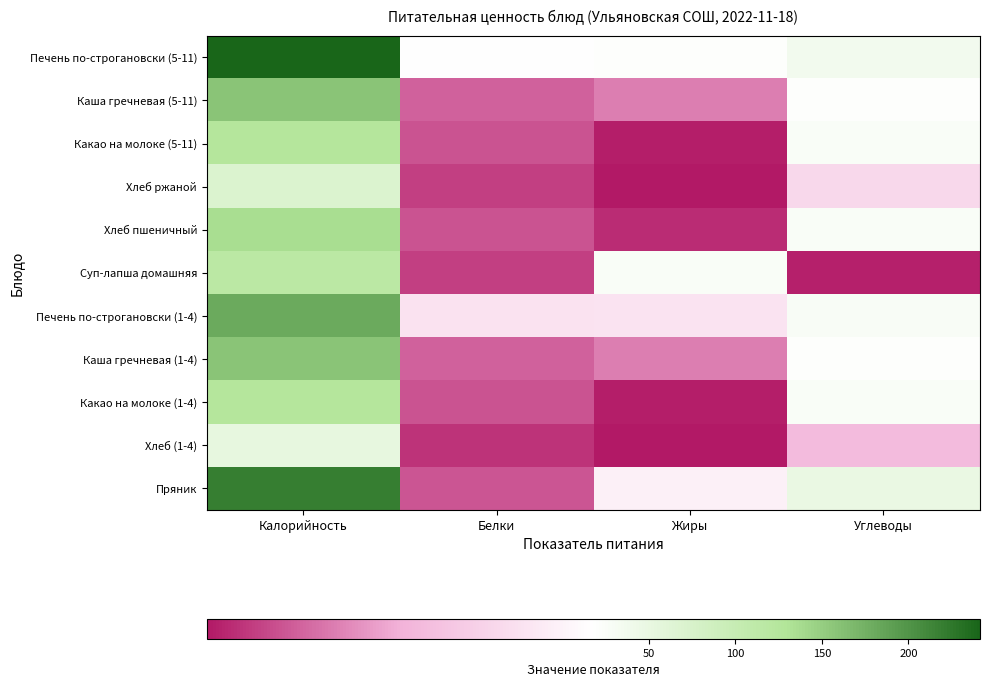

Rank the series at Углеводы from lowest to highest value.

Суп-лапша домашняя, Хлеб (1-4), Хлеб ржаной, Каша гречневая (5-11), Каша гречневая (1-4), Хлеб пшеничный, Какао на молоке (5-11), Какао на молоке (1-4), Печень по-строгановски (1-4), Печень по-строгановски (5-11), Пряник